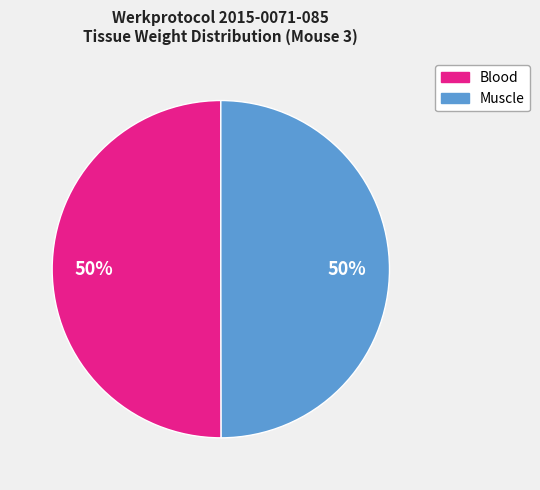

To the nearest percent, what is the combined percentage of Blood and Muscle?

100%